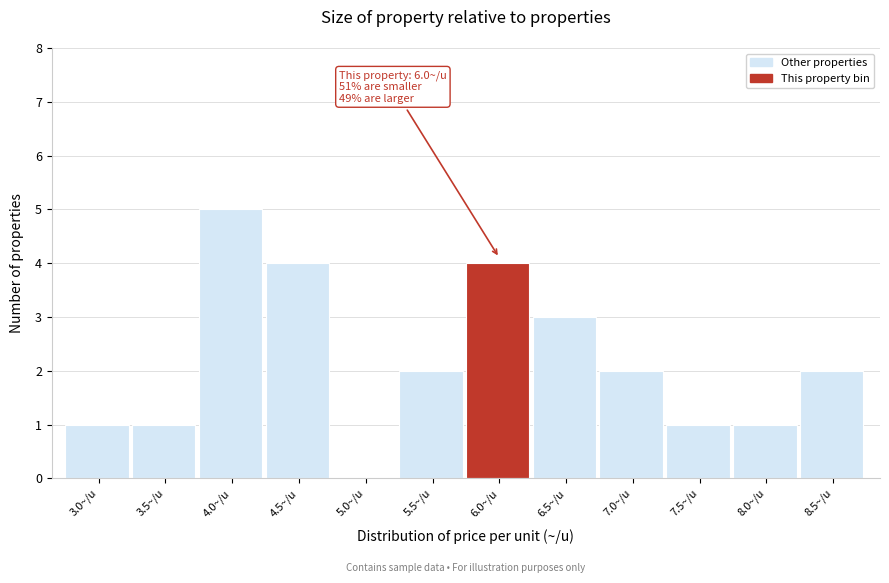

Reading right to left, list all the values displayed in this chart.

8.5~/u=2	8.0~/u=1	7.5~/u=1	7.0~/u=2	6.5~/u=3	6.0~/u=4	5.5~/u=2	5.0~/u=0	4.5~/u=4	4.0~/u=5	3.5~/u=1	3.0~/u=1